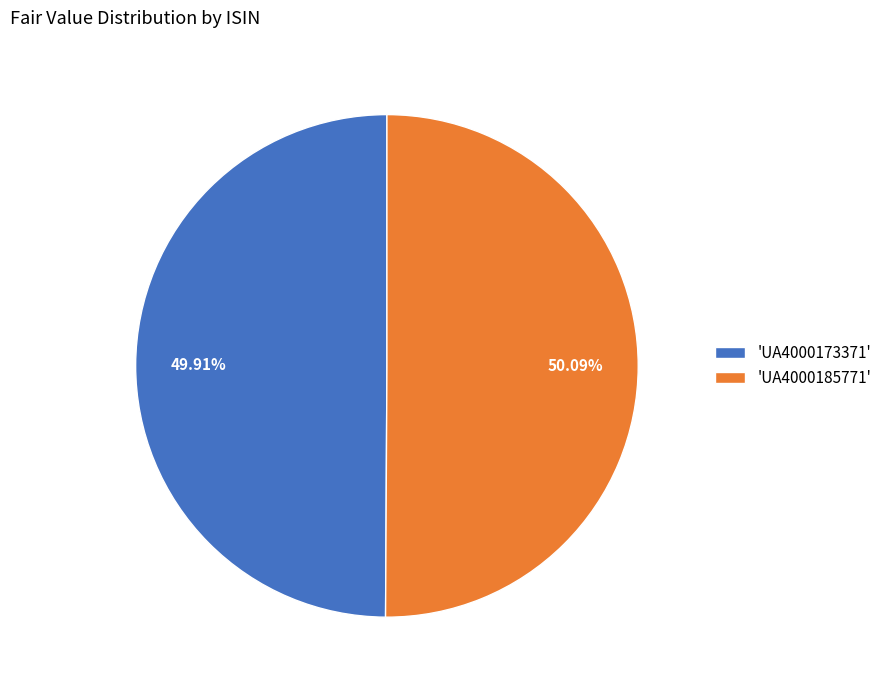

How many segments does this pie chart have?

2